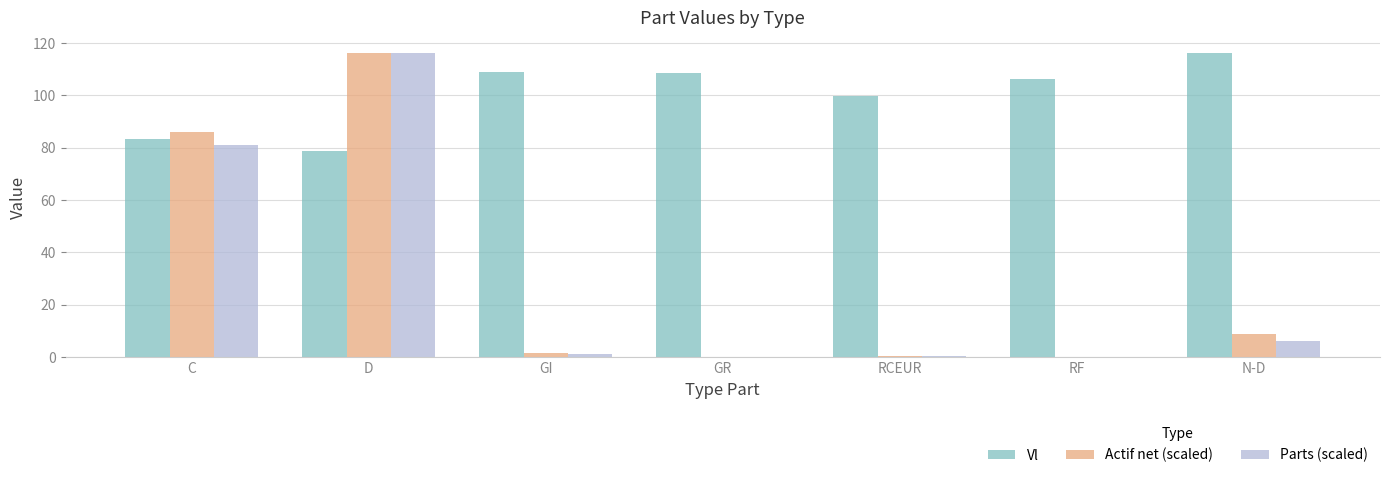

Is the value of Actif net (scaled) at D greater than the value of Parts (scaled) at RCEUR?

Yes